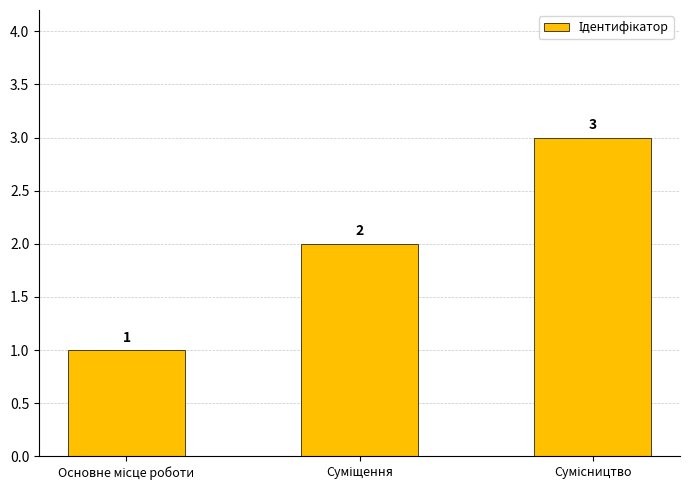

What is the value of the 1st bar from the left?

1